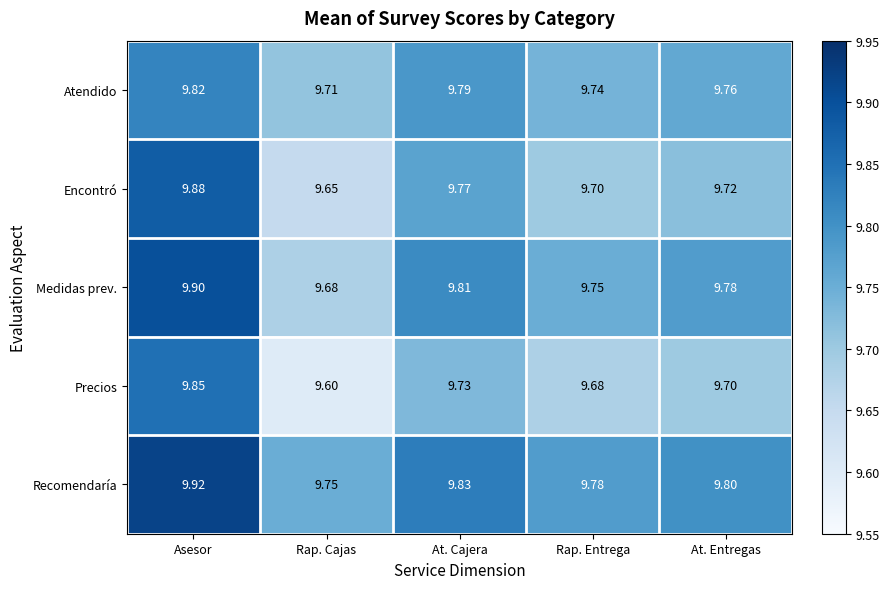

Rank the series at Rap. Cajas from lowest to highest value.

Precios, Encontró, Medidas prev., Atendido, Recomendaría